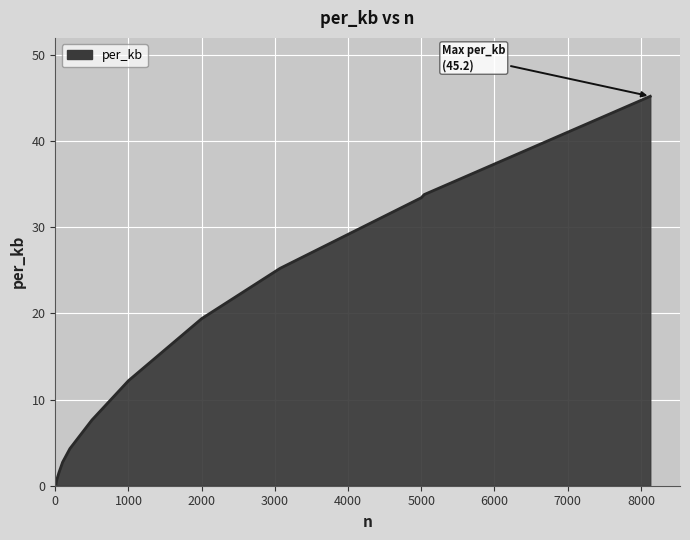

What is the minimum value shown in the chart?

0.3